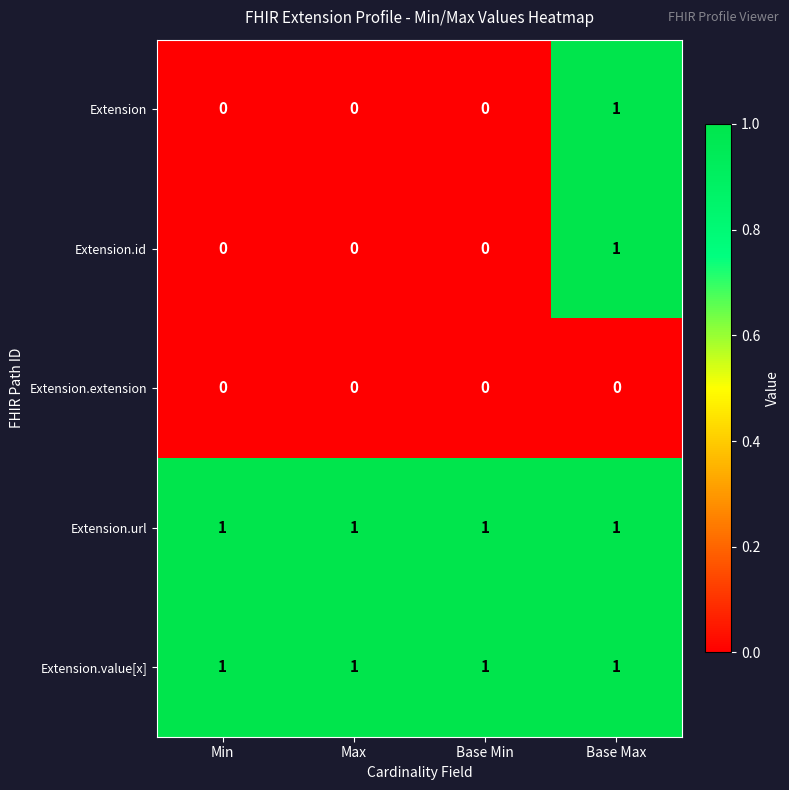

Is the value of Extension.extension at Max greater than the value of Extension.value[x] at Base Min?

No